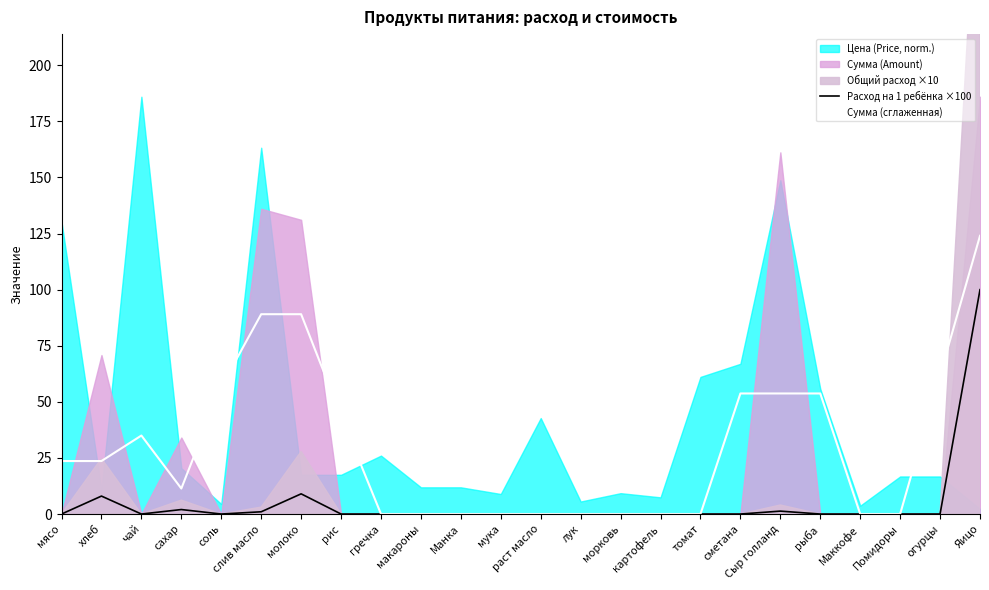

In Сумма (сглаженная), how many points are lower than both neighbors (excluding endpoints)?

1